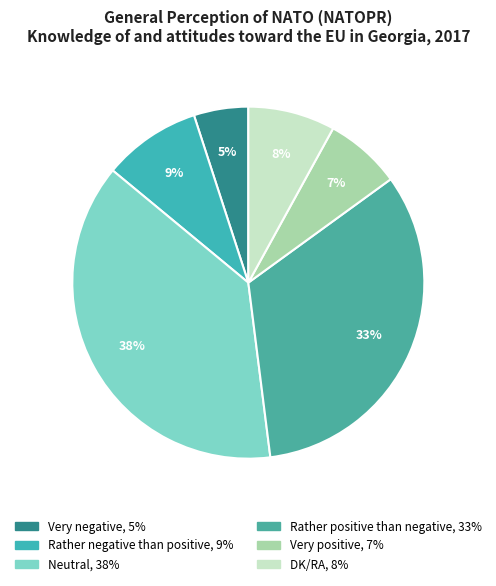

Do DK/RA and Very negative together represent more than half of the pie?

No